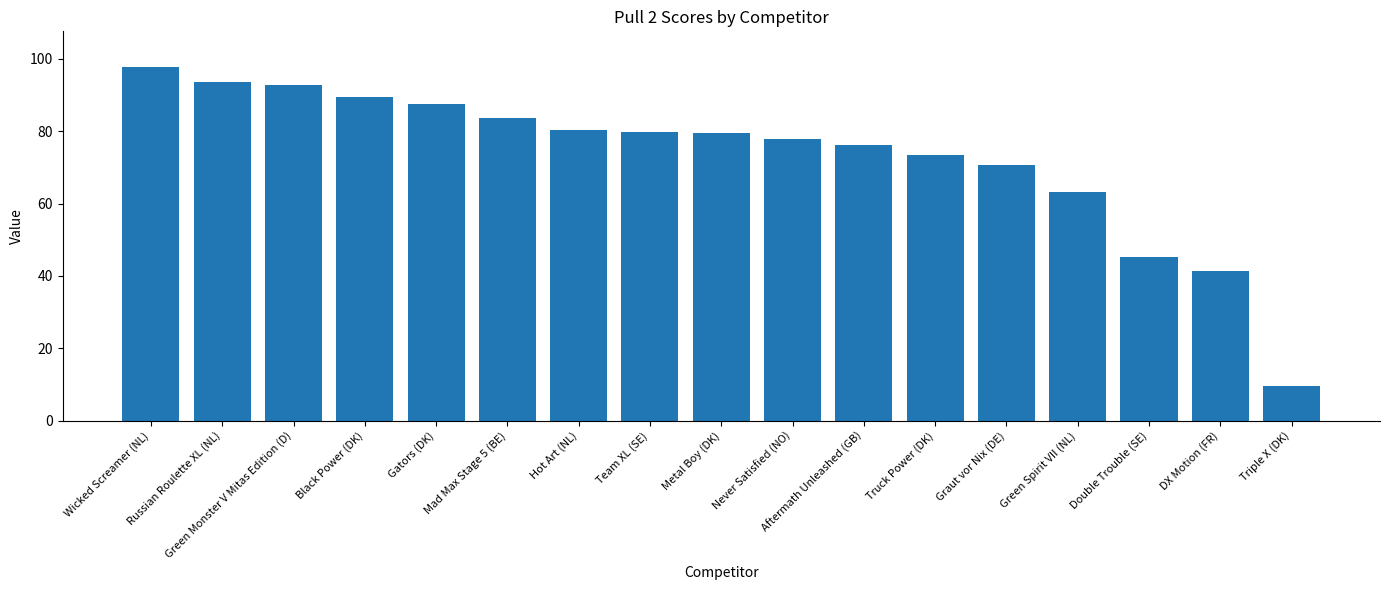

The value at Black Power (DK) is 89.4. True or false?

True